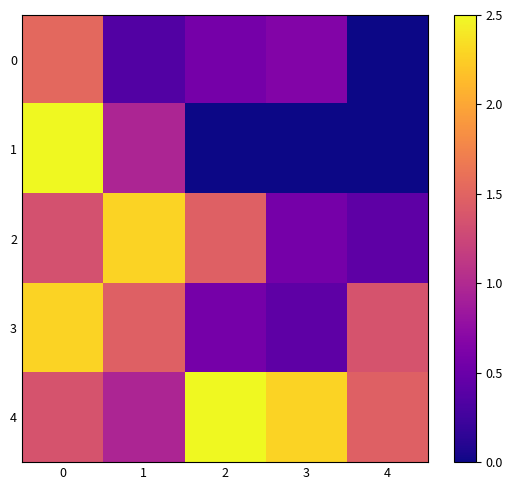

At how many categories does at least one series exceed 1?

5